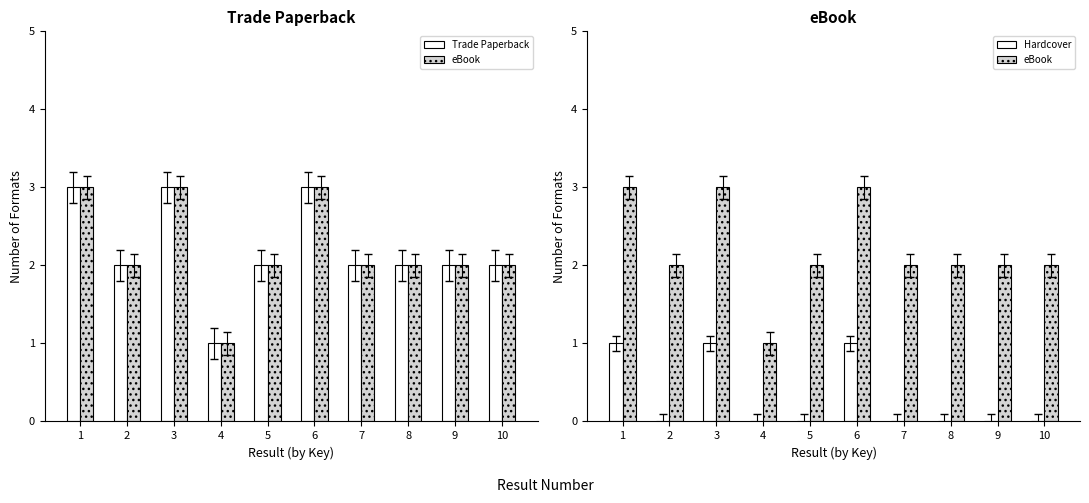

What are all the series names shown in the legend?

Trade Paperback, eBook, Hardcover